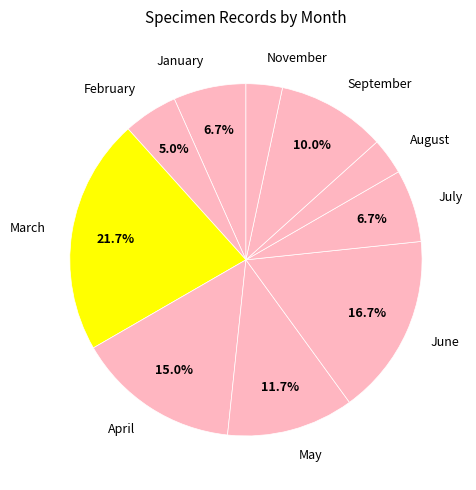

Which category has the biggest portion of the pie?

March